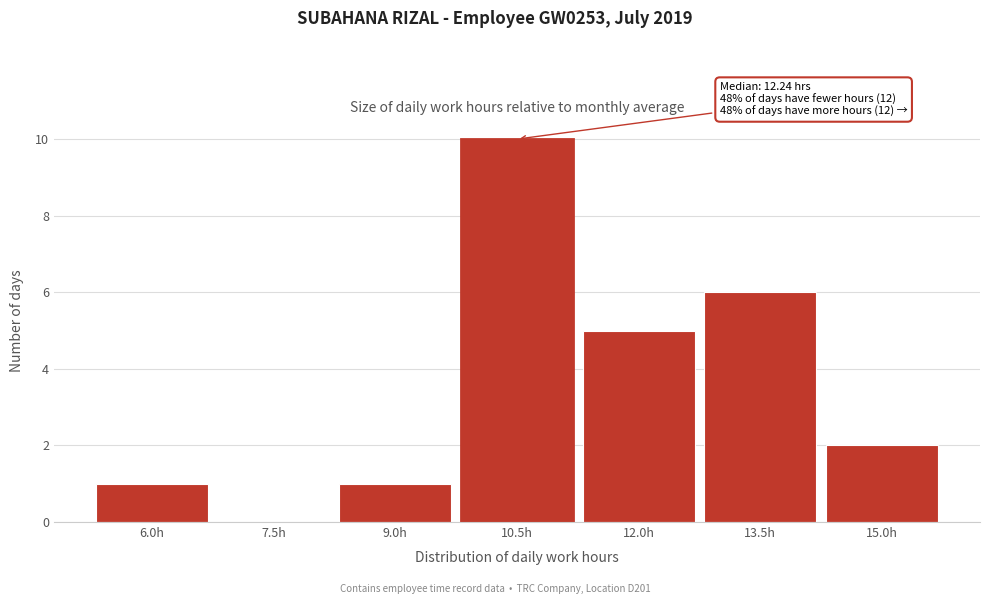

Reading left to right, extract all data points from this chart.

6.0h=1	7.5h=0	9.0h=1	10.5h=10	12.0h=5	13.5h=6	15.0h=2